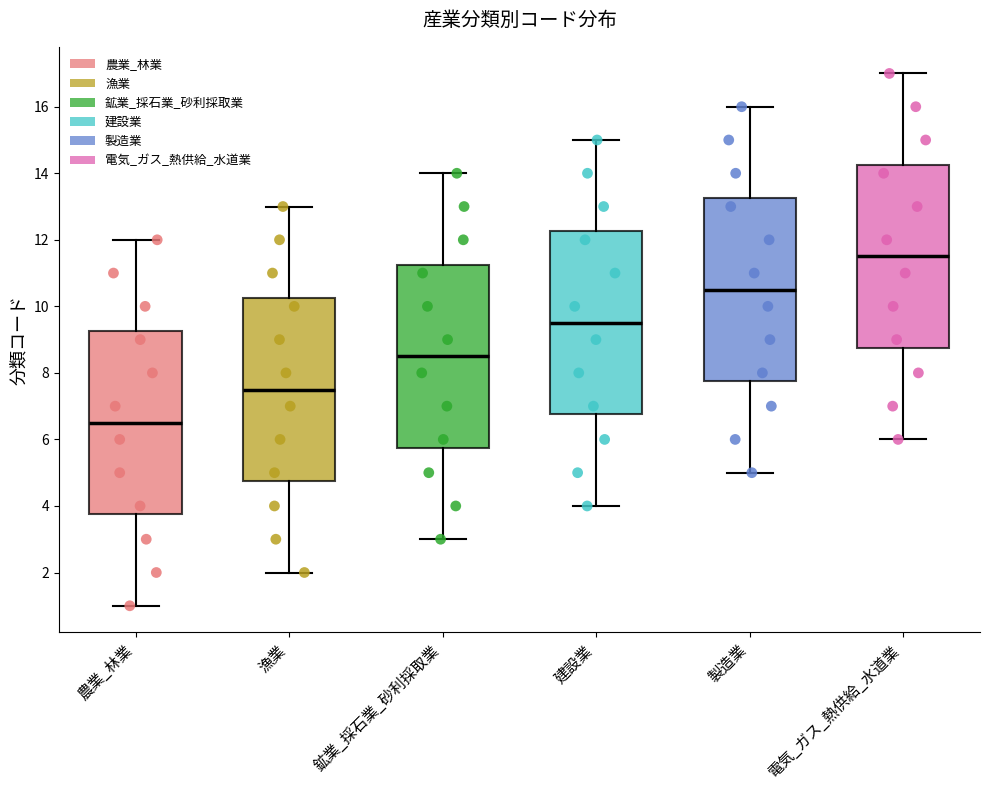

Which box has the lowest median line?

農業_林業